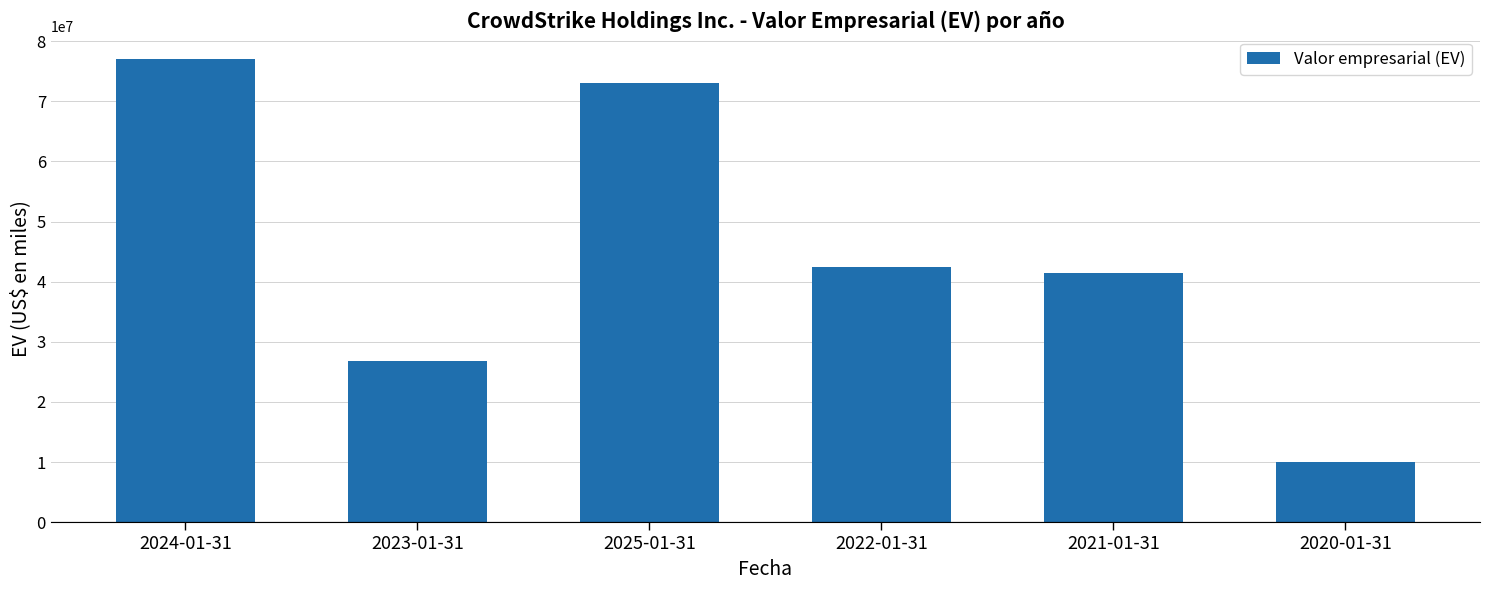

Which category has the highest value across all series?

2024-01-31